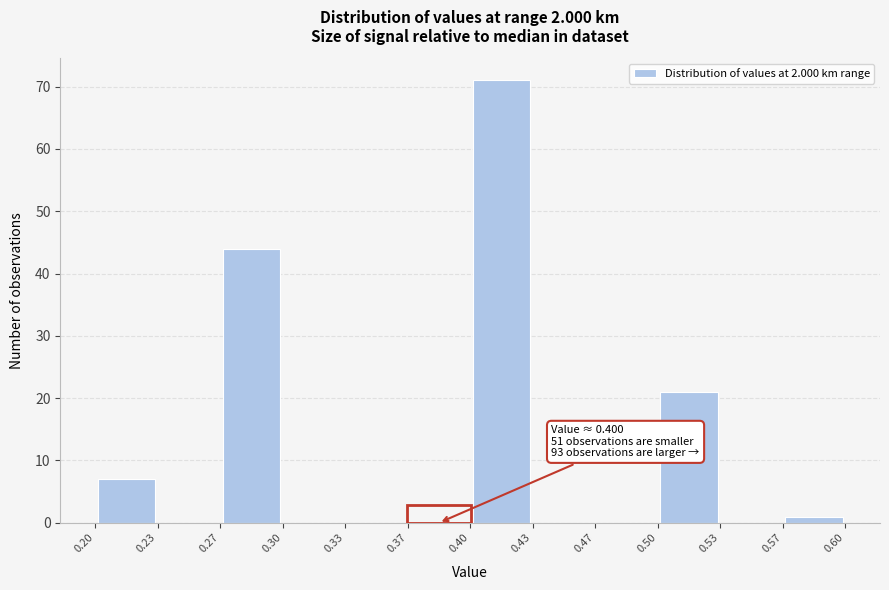

Over which range of the x-axis is the bar tallest?

0.40 to 0.43